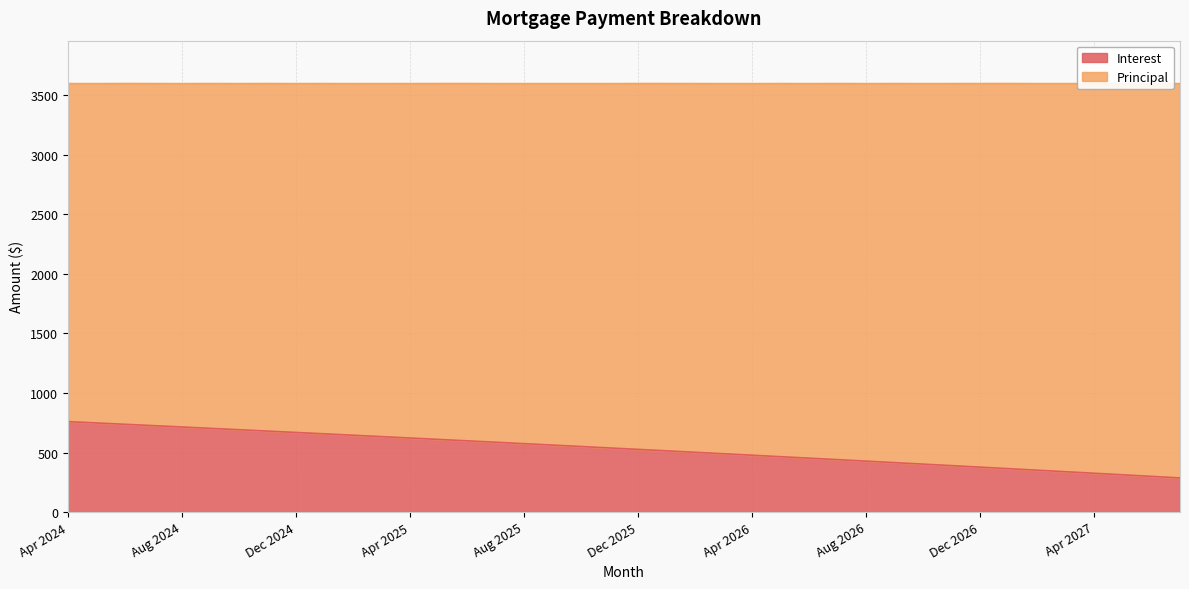

What is the sum of all values?

21161.5